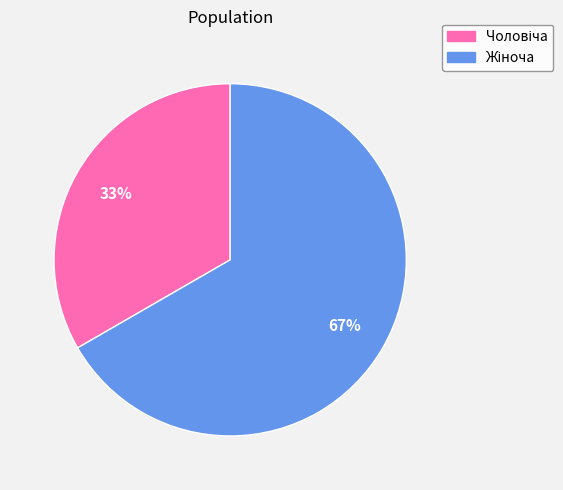

To the nearest percent, what is the average slice percentage?

50%